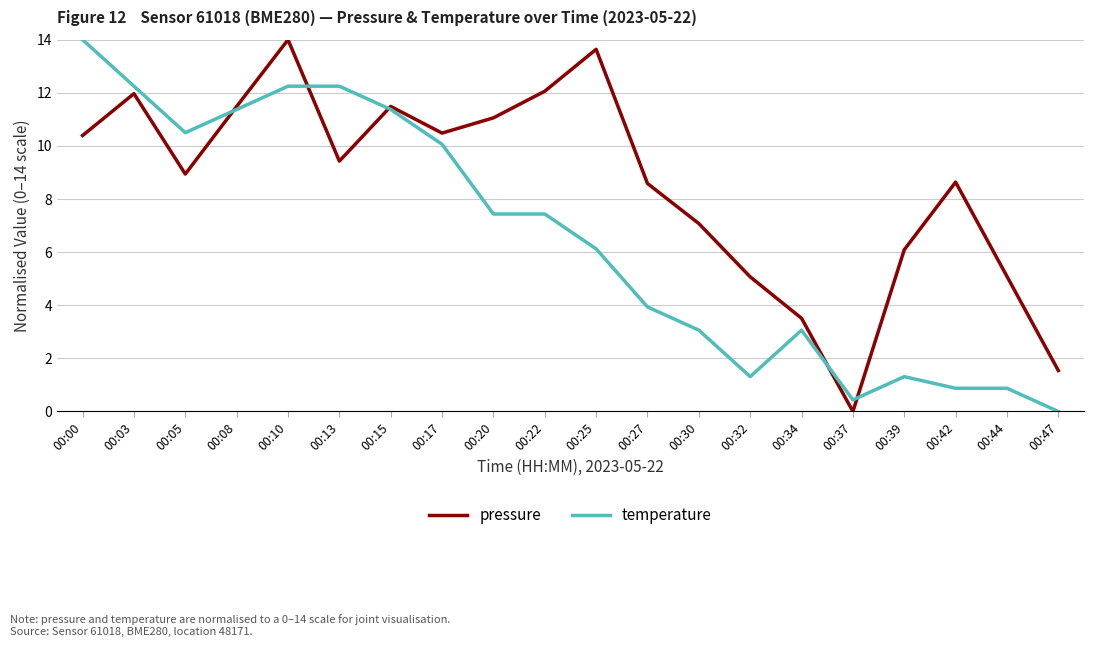

Is it true that temperature equals 16.9 at 00:03?

False